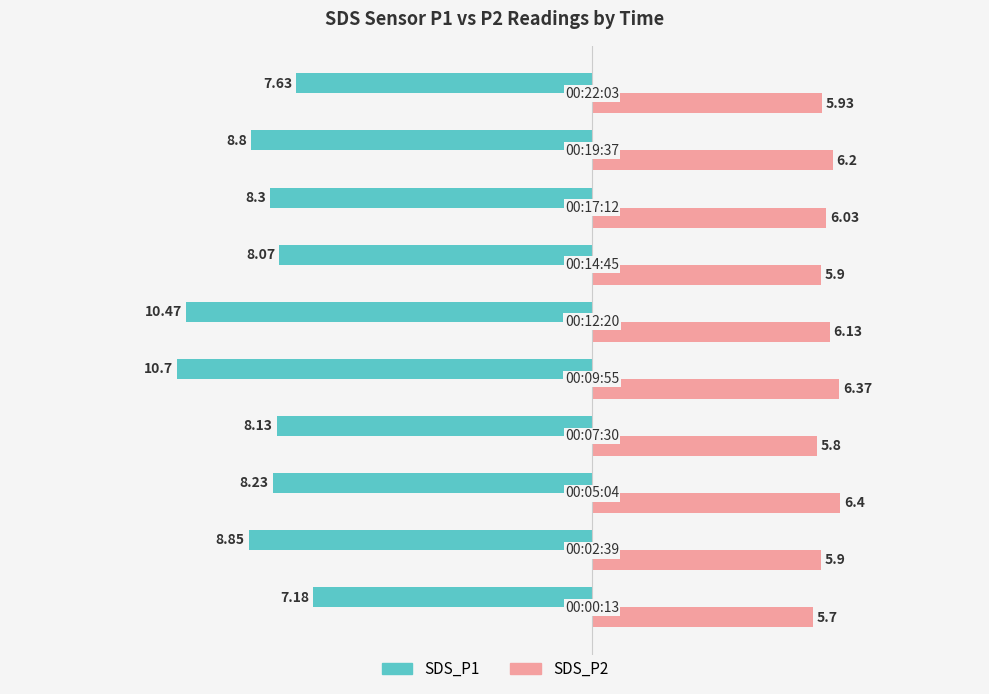

List the series in order of their peak value, highest first.

SDS_P2, SDS_P1